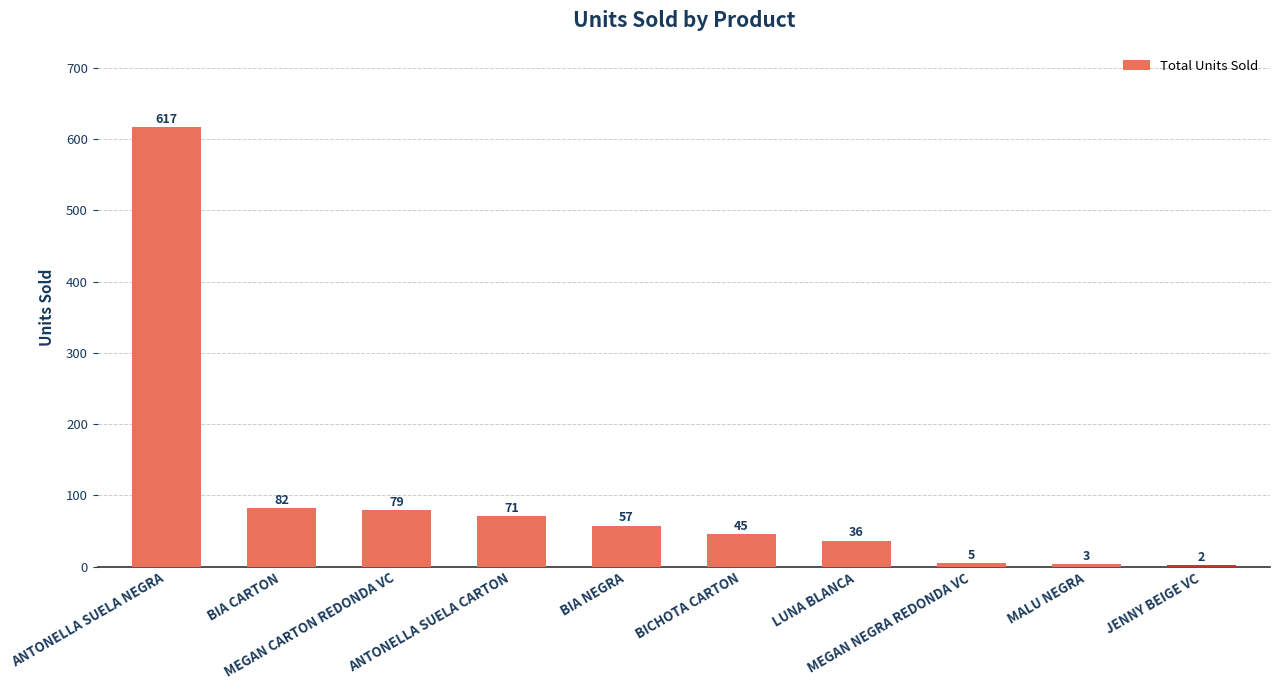

How many categories are shown in the chart?

10